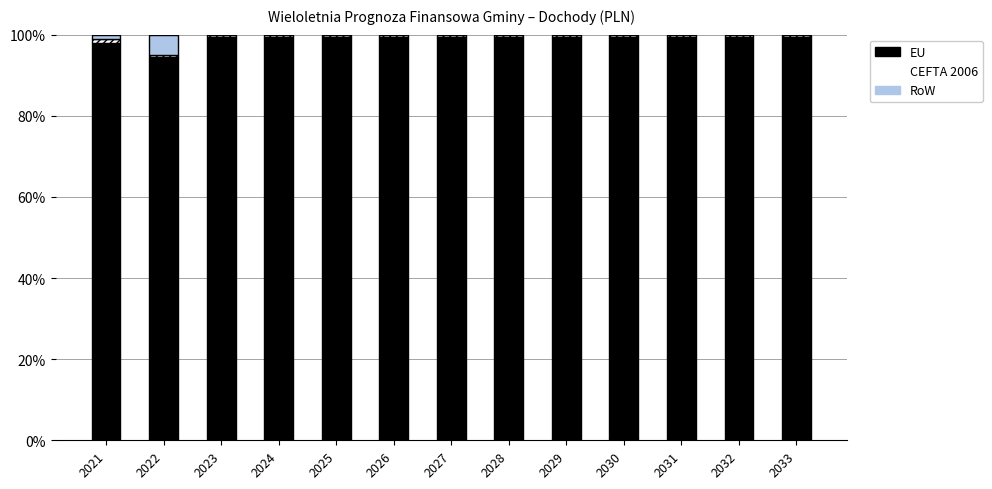

The Subwencje i dotacje (col_13) series shows 0.8 at 2025. True or false?

False